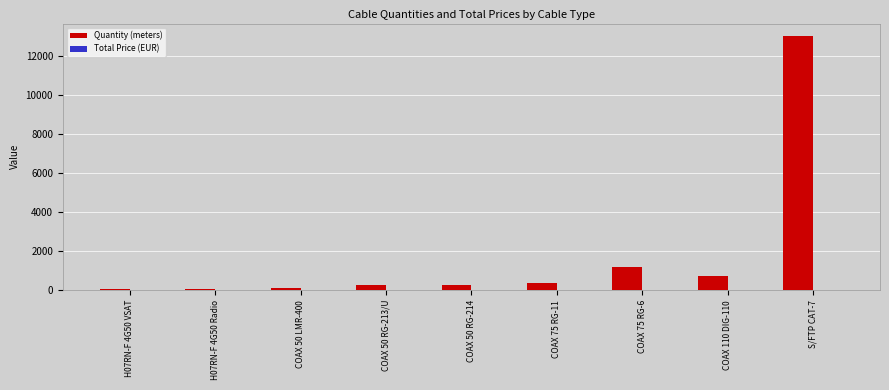

At which label is the value closest to 6535?

COAX 75 RG-6